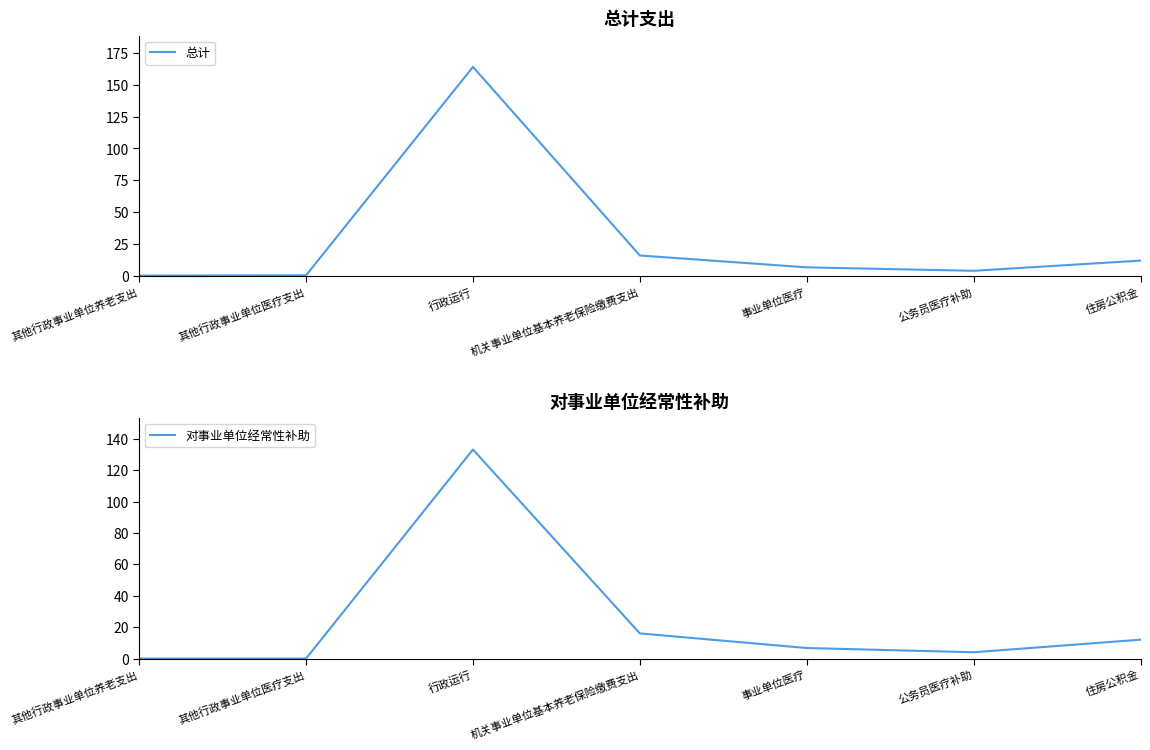

What is the difference between the maximum and minimum values in the 对事业单位经常性补助 series?

133.2